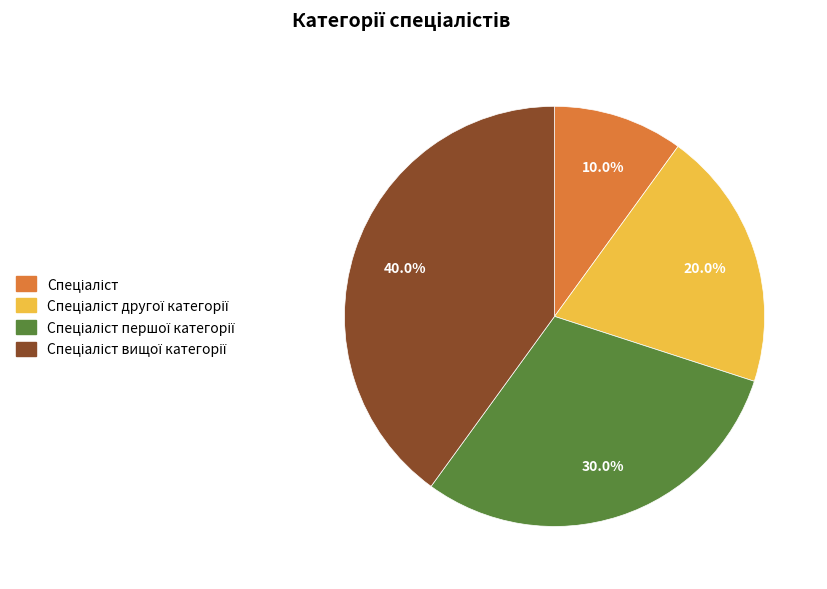

Count the number of slices in the pie.

4